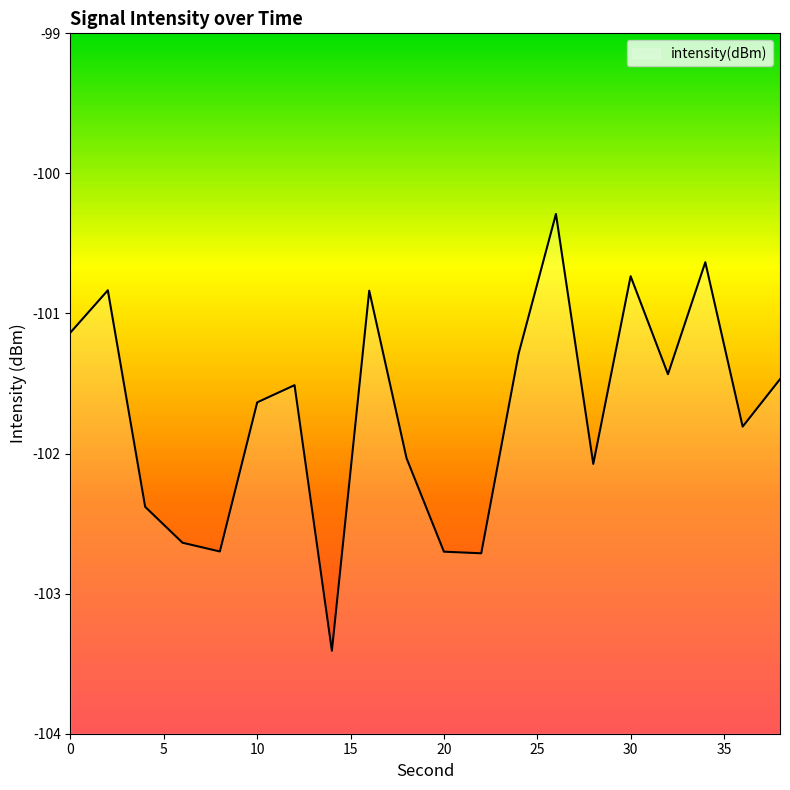

What is the change in value from 10 to 32?

+0.2